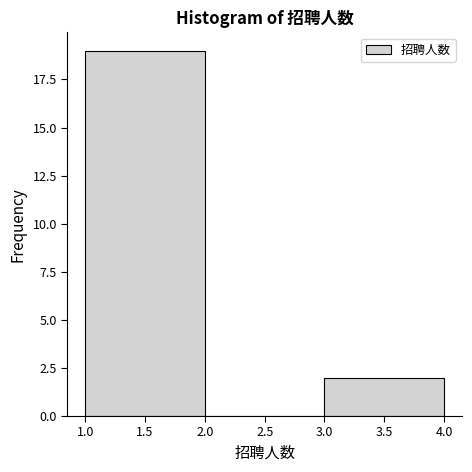

How tall is the bar that spans 1.0 to 2.0 on the x-axis? The values are not printed on the chart, so give them approximately, as read against the axis.

19